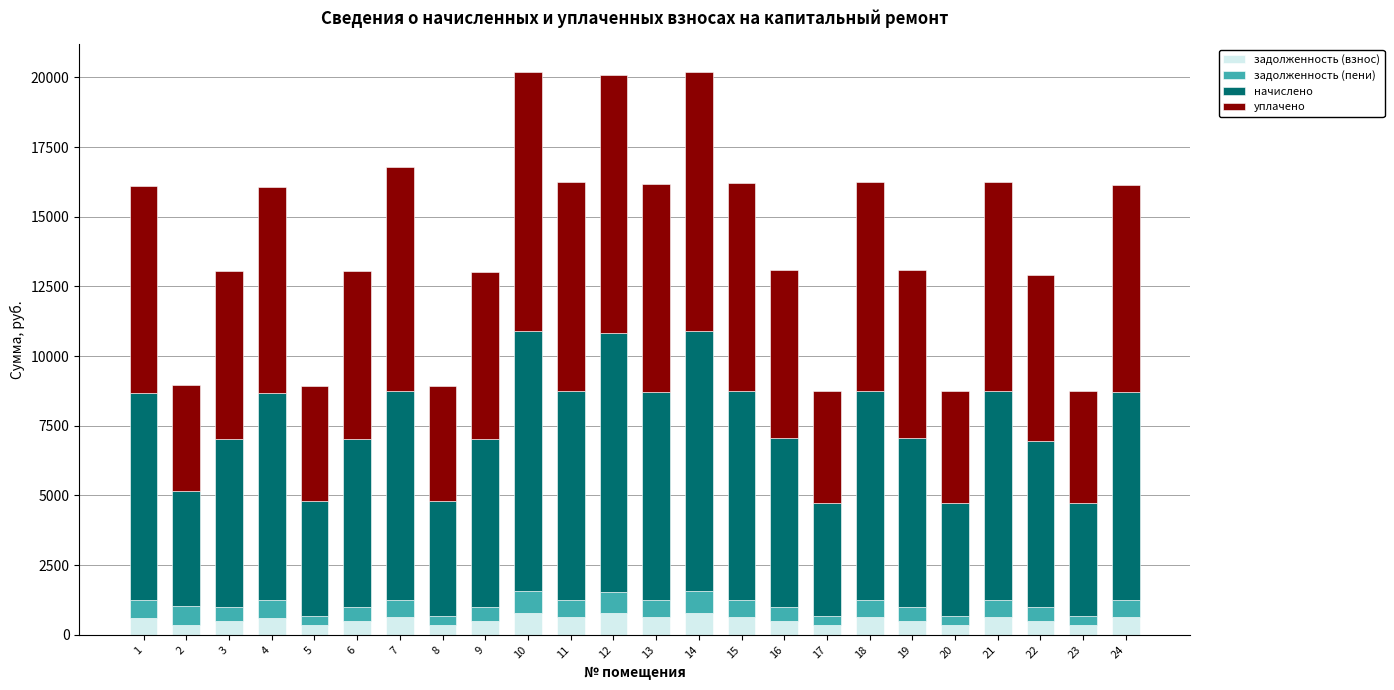

What are all the series names shown in the legend?

задолженность (взнос), задолженность (пени), начислено, уплачено